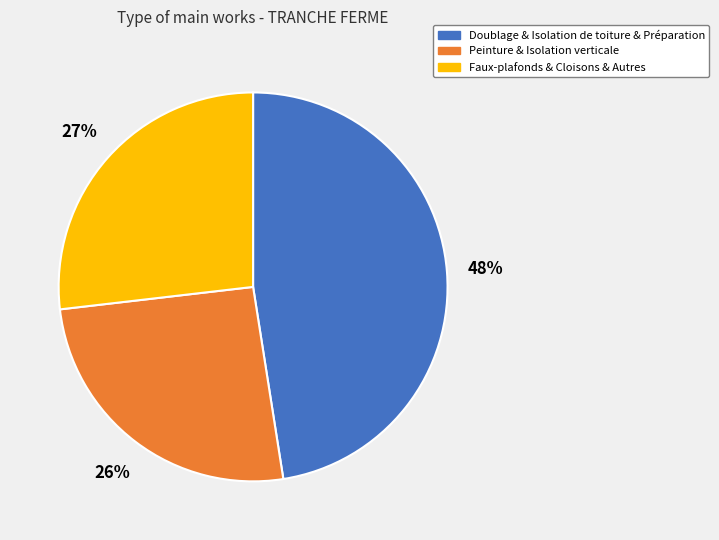

Which has a higher value, Peinture & Isolation verticale or Doublage & Isolation de toiture & Préparation?

Doublage & Isolation de toiture & Préparation